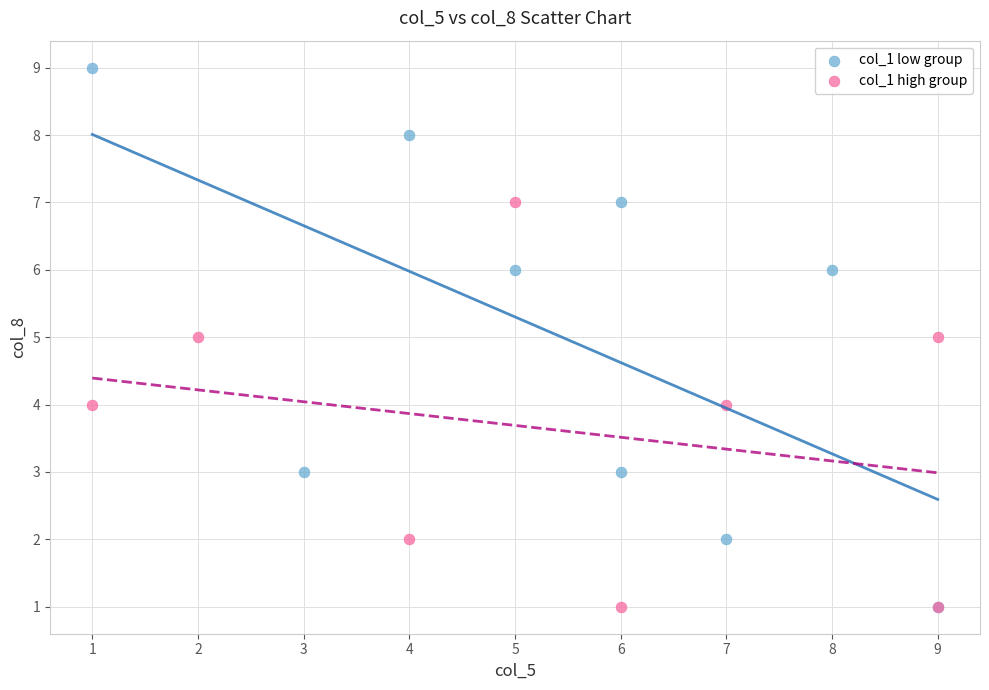

What are all the series names shown in the legend?

col_1 low group, col_1 high group